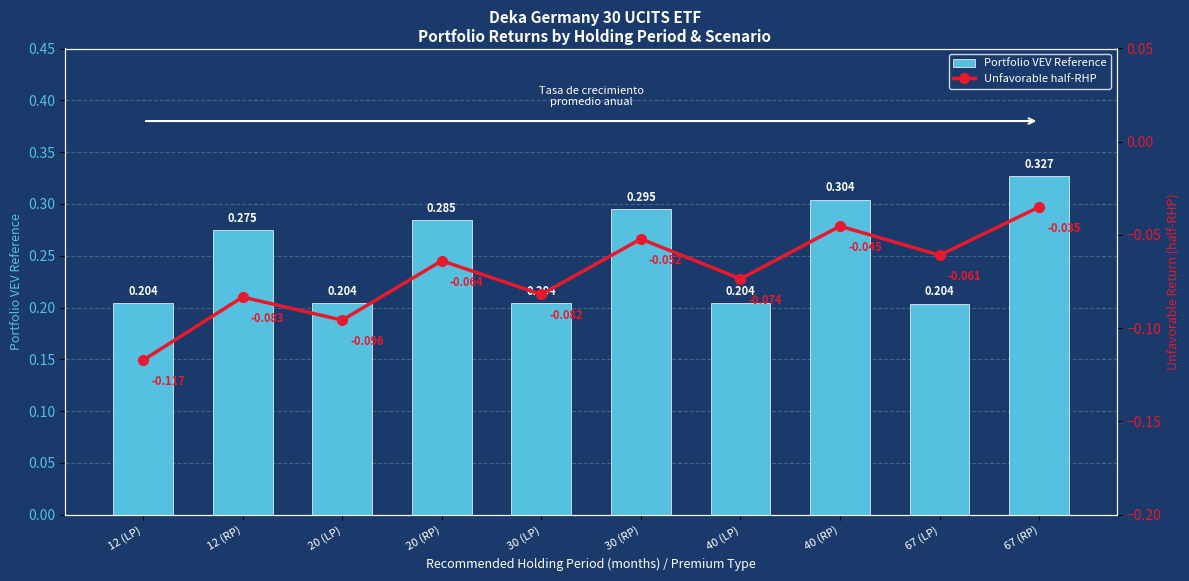

Reading left to right, extract all data points from this chart.

Portfolio VEV Reference: 0.2	0.3	0.2	0.3	0.2	0.3	0.2	0.3	0.2	0.3
Unfavorable half-RHP: -0.1	-0.1	-0.1	-0.1	-0.1	-0.1	-0.1	-0.0	-0.1	-0.0